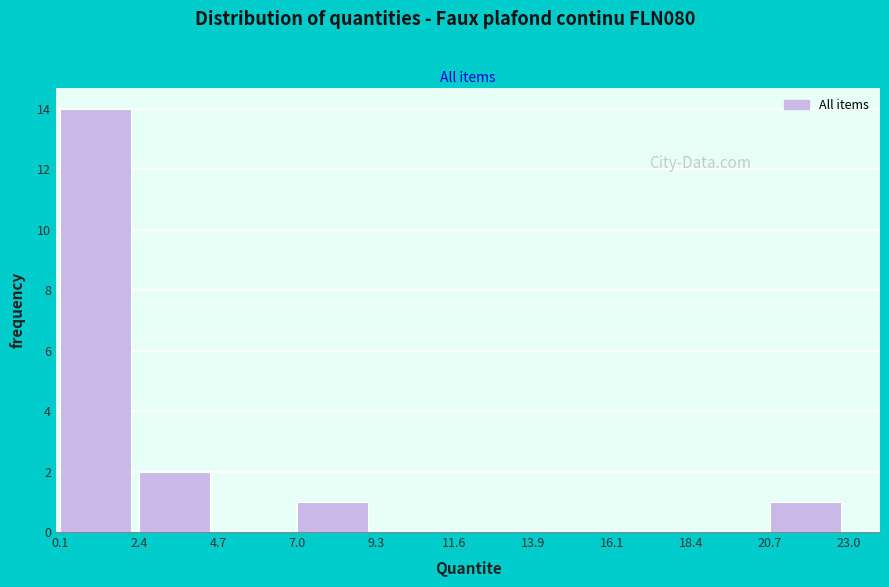

Reading left to right, transcribe this chart: for each bar, give the range it covers on the x-axis and its height. The values are not printed on the chart, so give them approximately, as read against the axis.

0.1 to 2.4: 14
2.4 to 4.7: 2
4.7 to 7.0: 0
7.0 to 9.3: 1
9.3 to 11.6: 0
11.6 to 13.9: 0
13.9 to 16.1: 0
16.1 to 18.4: 0
18.4 to 20.7: 0
20.7 to 23.0: 1